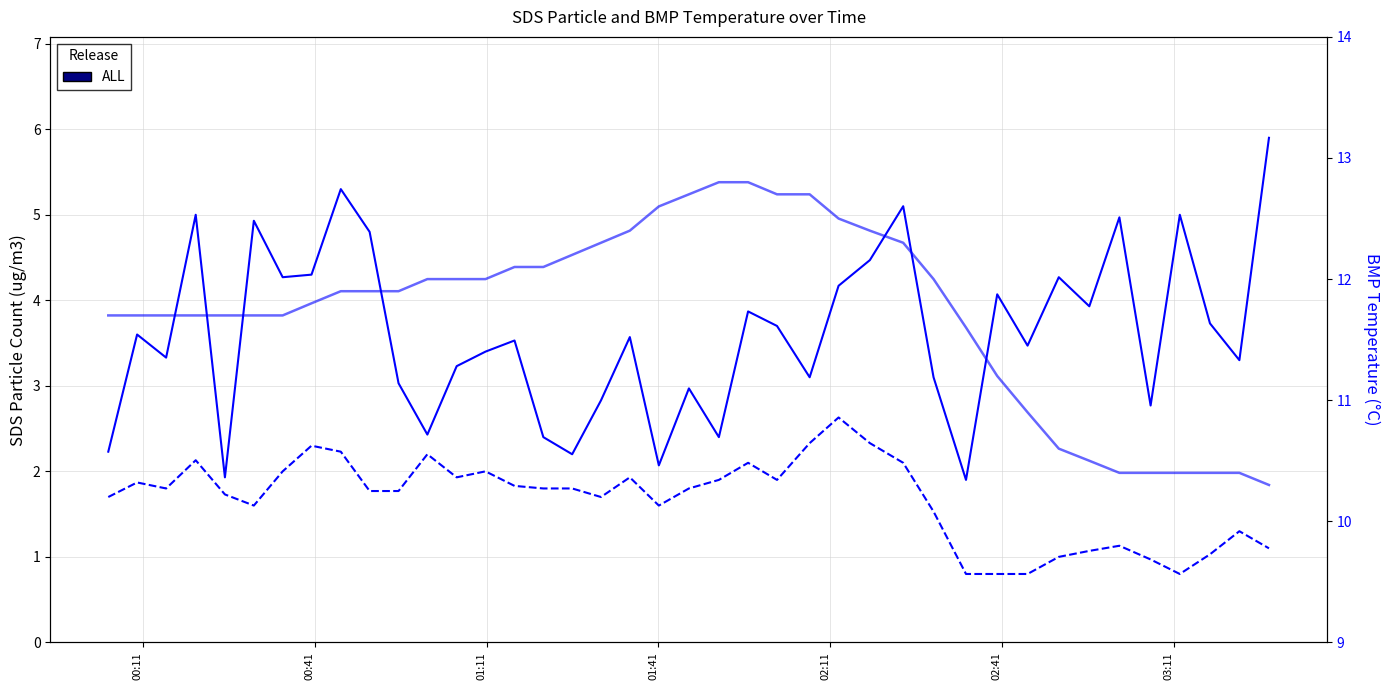

Rank the series by their average value, from lowest to highest.

SDS_P2, SDS_P1, BMP_temperature